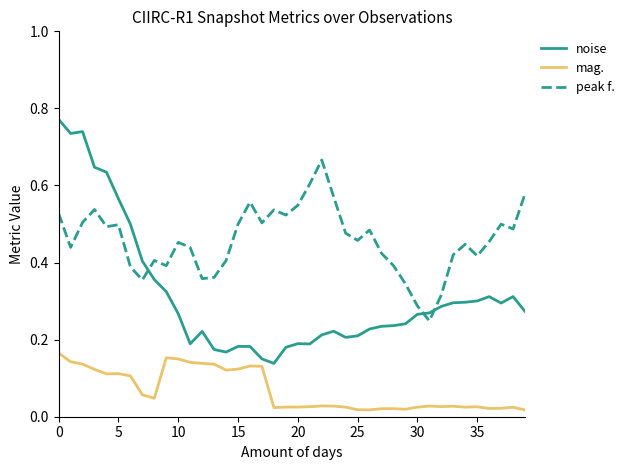

Which series has the largest range (max minus min)?

noise